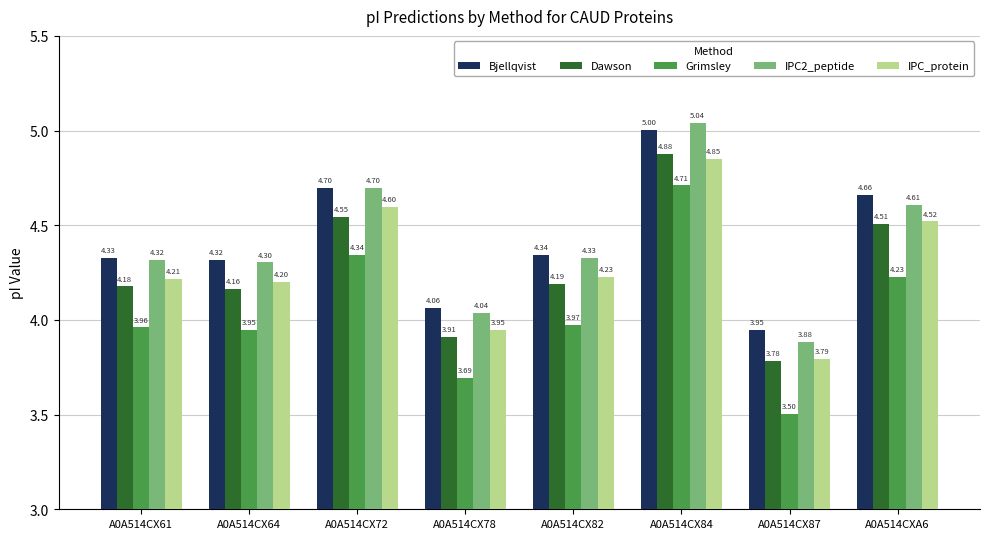

The value of Grimsley at A0A514CX72 is 6.9. True or false?

False